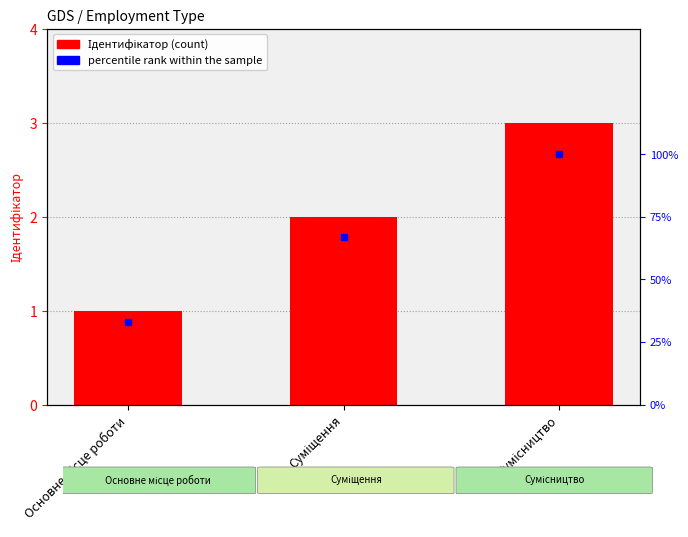

How many data points in percentile rank within the sample are less than 67?

1